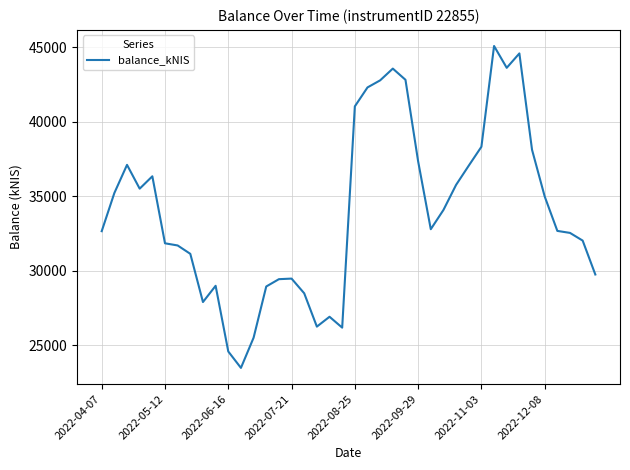

What is the greatest value displayed?

45100.1